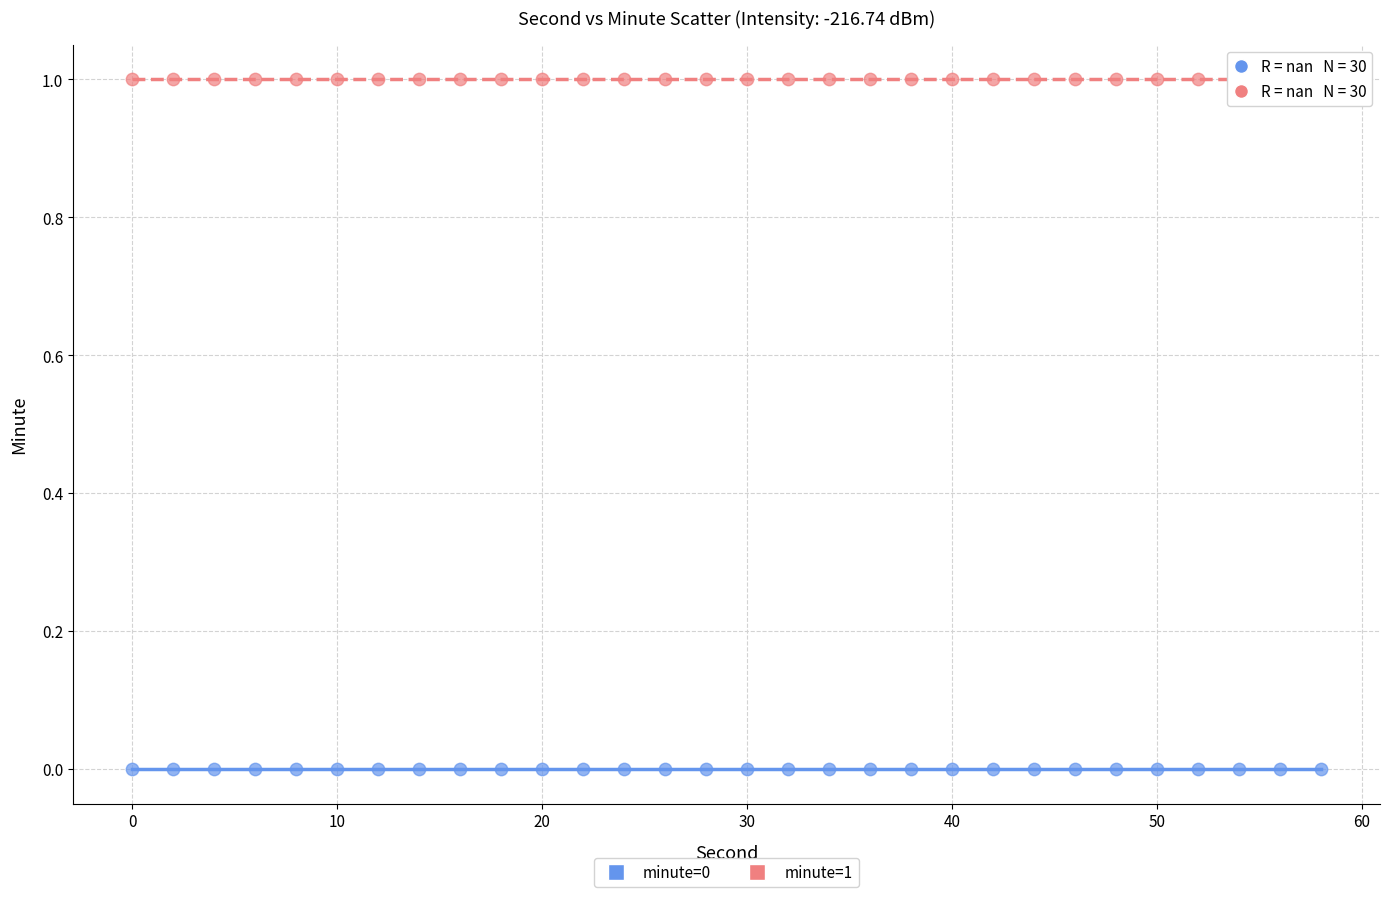

Which series contains the highest Y value?

minute=1